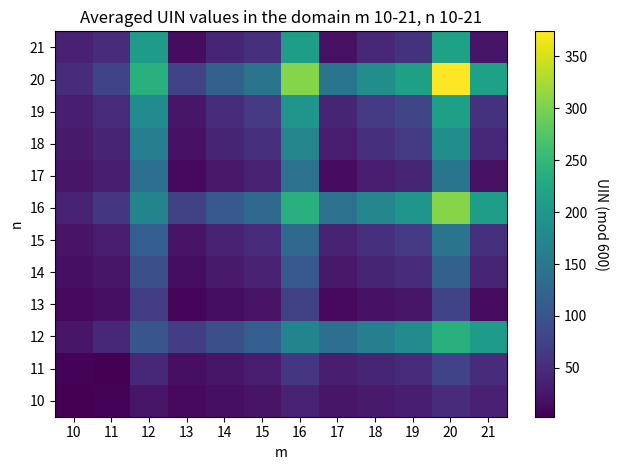

Rank the series by their maximum value, from lowest to highest.

10, 11, 13, 14, 15, 17, 18, 19, 21, 12, 16, 20